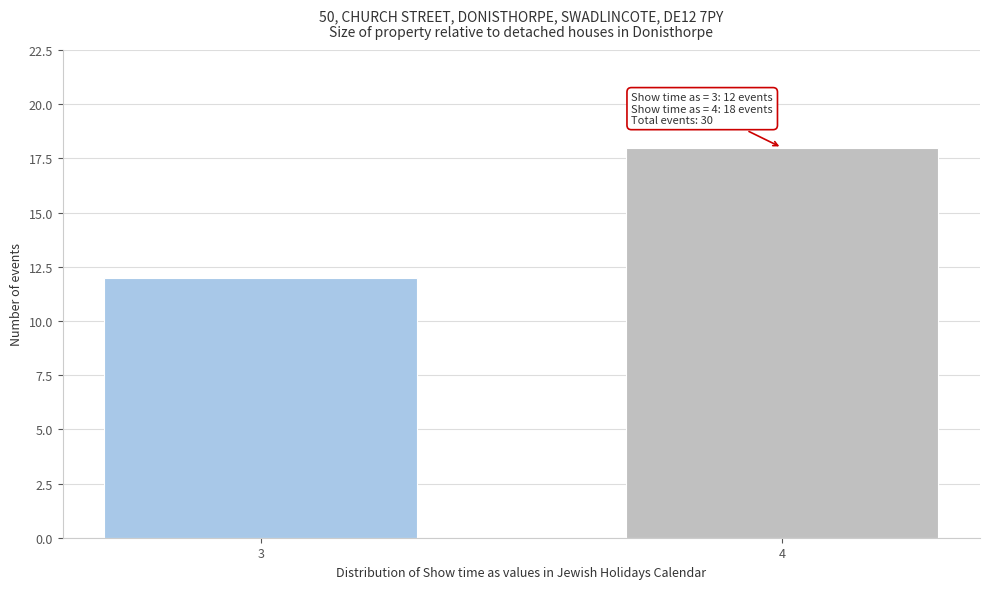

Reading left to right, what are all the values shown in this chart?

3=12	4=18